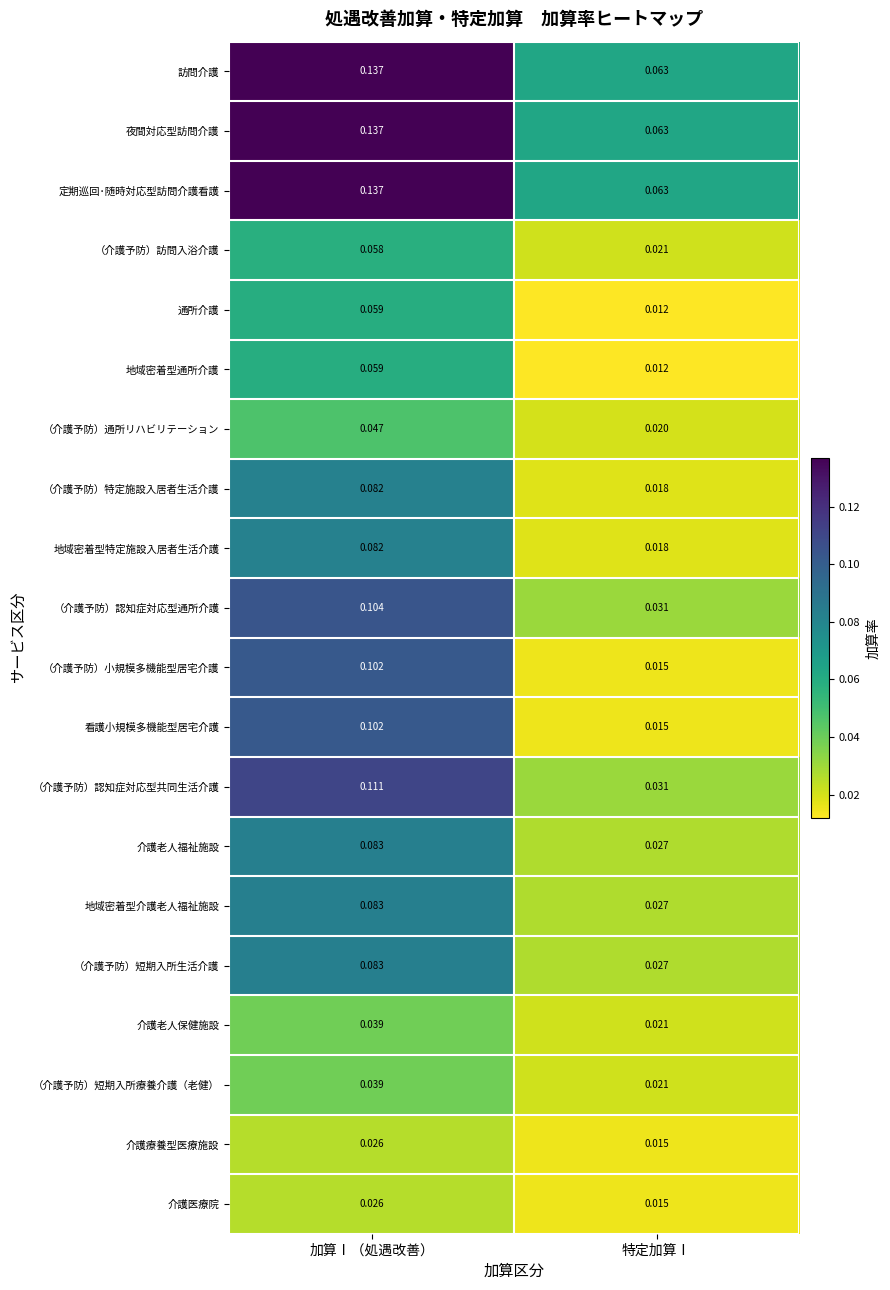

List the labels in order of （介護予防）認知症対応型共同生活介護 value, smallest first.

特定加算Ⅰ, 加算Ⅰ（処遇改善）